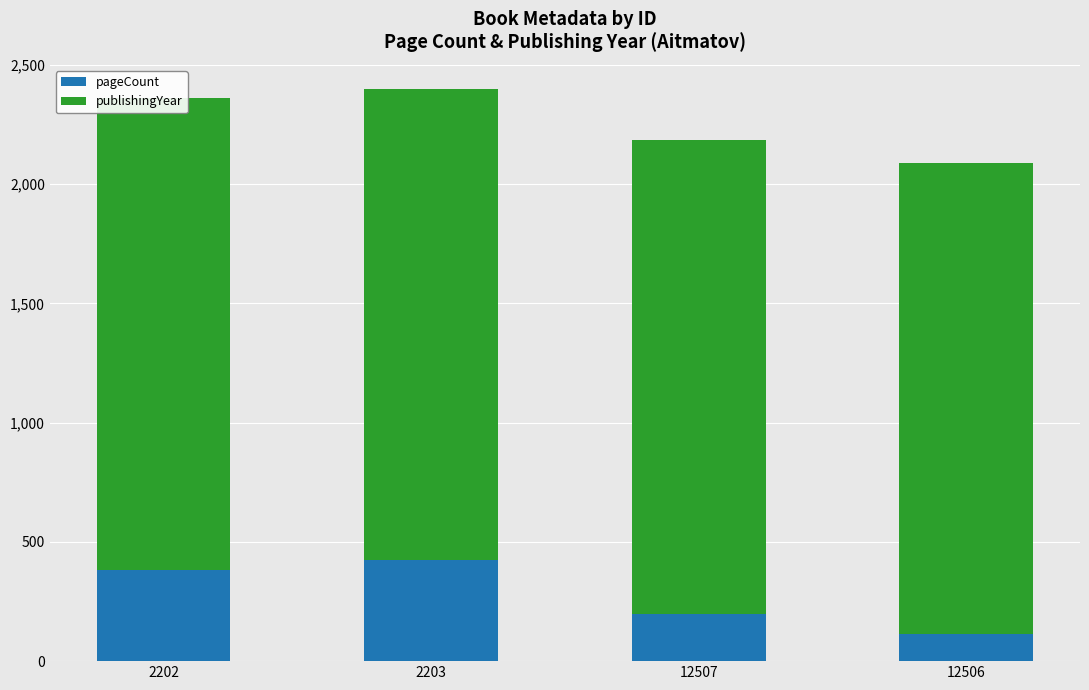

Is the value of pageCount at 12506 greater than the value of publishingYear at 2202?

No